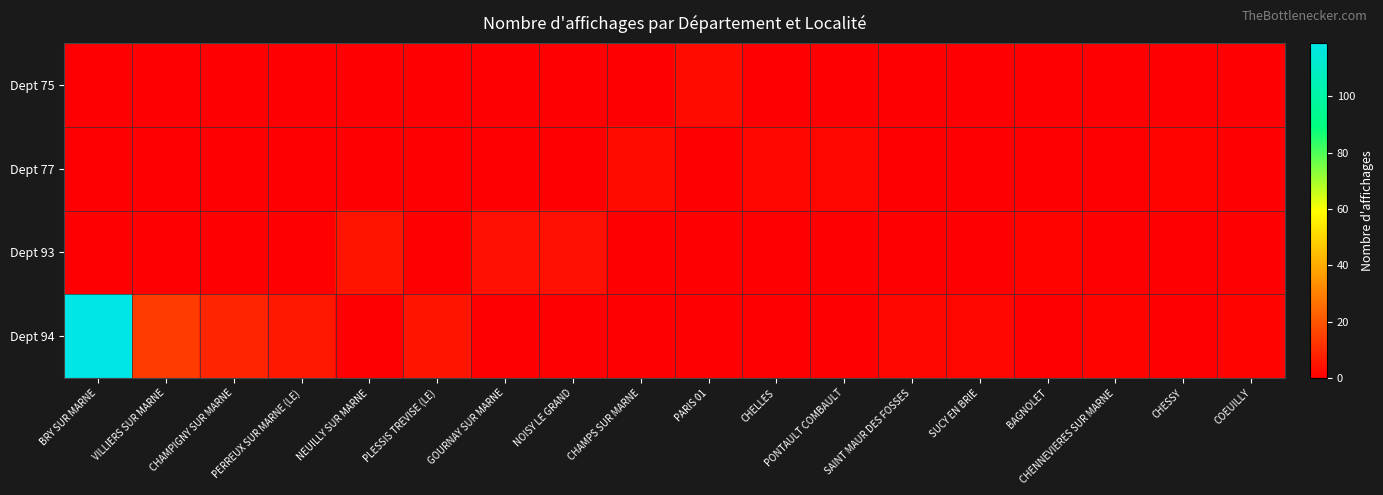

Reading left to right, what are all the values shown in this chart?

Dept 75: BRY SUR MARNE=0	VILLIERS SUR MARNE=0	CHAMPIGNY SUR MARNE=0	PERREUX SUR MARNE (LE)=0	NEUILLY SUR MARNE=0	PLESSIS TREVISE (LE)=0	GOURNAY SUR MARNE=0	NOISY LE GRAND=0	CHAMPS SUR MARNE=0	PARIS 01=3	CHELLES=0	PONTAULT COMBAULT=0	SAINT MAUR DES FOSSES=0	SUCY EN BRIE=0	BAGNOLET=0	CHENNEVIERES SUR MARNE=0	CHESSY=0	COEUILLY=0
Dept 77: BRY SUR MARNE=0	VILLIERS SUR MARNE=0	CHAMPIGNY SUR MARNE=0	PERREUX SUR MARNE (LE)=0	NEUILLY SUR MARNE=0	PLESSIS TREVISE (LE)=0	GOURNAY SUR MARNE=0	NOISY LE GRAND=0	CHAMPS SUR MARNE=3	PARIS 01=0	CHELLES=2	PONTAULT COMBAULT=2	SAINT MAUR DES FOSSES=0	SUCY EN BRIE=0	BAGNOLET=0	CHENNEVIERES SUR MARNE=0	CHESSY=1	COEUILLY=0
Dept 93: BRY SUR MARNE=0	VILLIERS SUR MARNE=0	CHAMPIGNY SUR MARNE=0	PERREUX SUR MARNE (LE)=0	NEUILLY SUR MARNE=5	PLESSIS TREVISE (LE)=0	GOURNAY SUR MARNE=4	NOISY LE GRAND=4	CHAMPS SUR MARNE=0	PARIS 01=0	CHELLES=0	PONTAULT COMBAULT=0	SAINT MAUR DES FOSSES=0	SUCY EN BRIE=0	BAGNOLET=1	CHENNEVIERES SUR MARNE=0	CHESSY=0	COEUILLY=0
Dept 94: BRY SUR MARNE=119	VILLIERS SUR MARNE=14	CHAMPIGNY SUR MARNE=9	PERREUX SUR MARNE (LE)=6	NEUILLY SUR MARNE=0	PLESSIS TREVISE (LE)=5	GOURNAY SUR MARNE=0	NOISY LE GRAND=0	CHAMPS SUR MARNE=0	PARIS 01=0	CHELLES=0	PONTAULT COMBAULT=0	SAINT MAUR DES FOSSES=2	SUCY EN BRIE=2	BAGNOLET=0	CHENNEVIERES SUR MARNE=1	CHESSY=0	COEUILLY=1